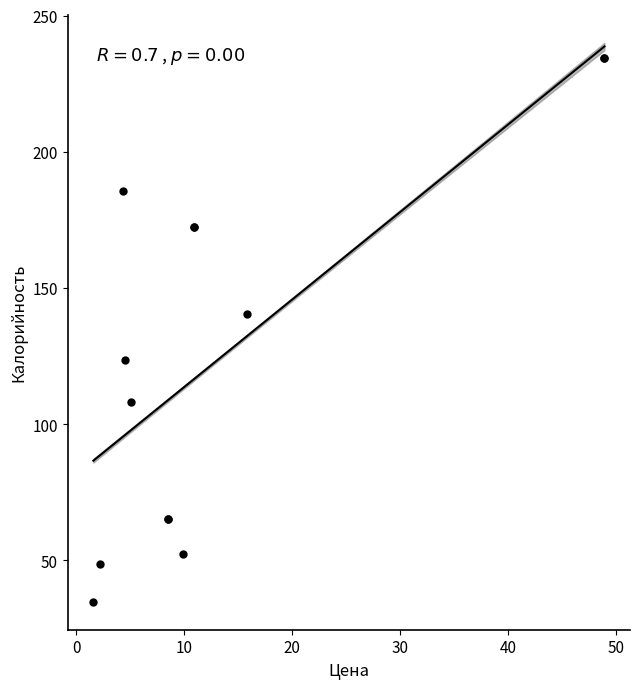

What Y value in the scatter plot is closest to 134?

140.6